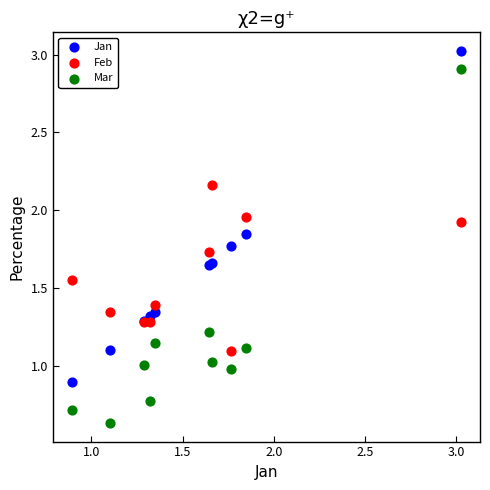

Which series has the largest Y range (max minus min)?

Mar